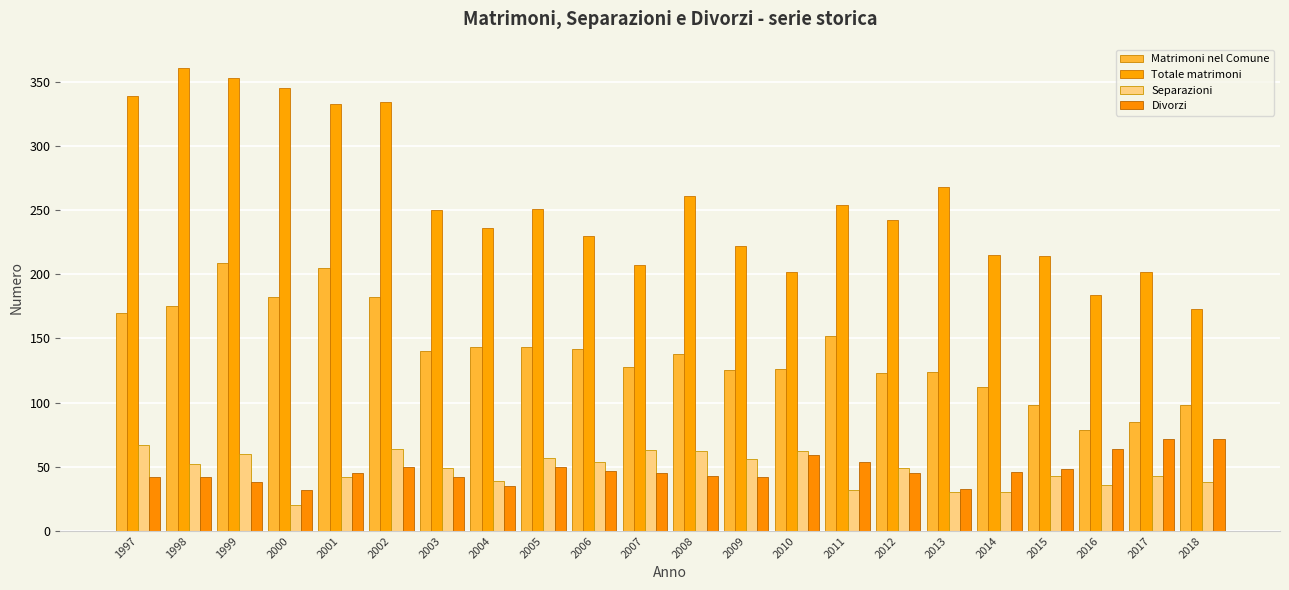

How many groups of bars are there?

22